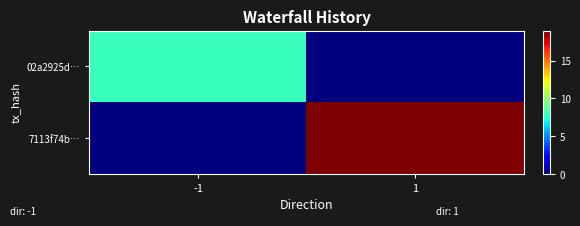

Rank the series by their average value, from highest to lowest.

7113f74b…, 02a2925d…